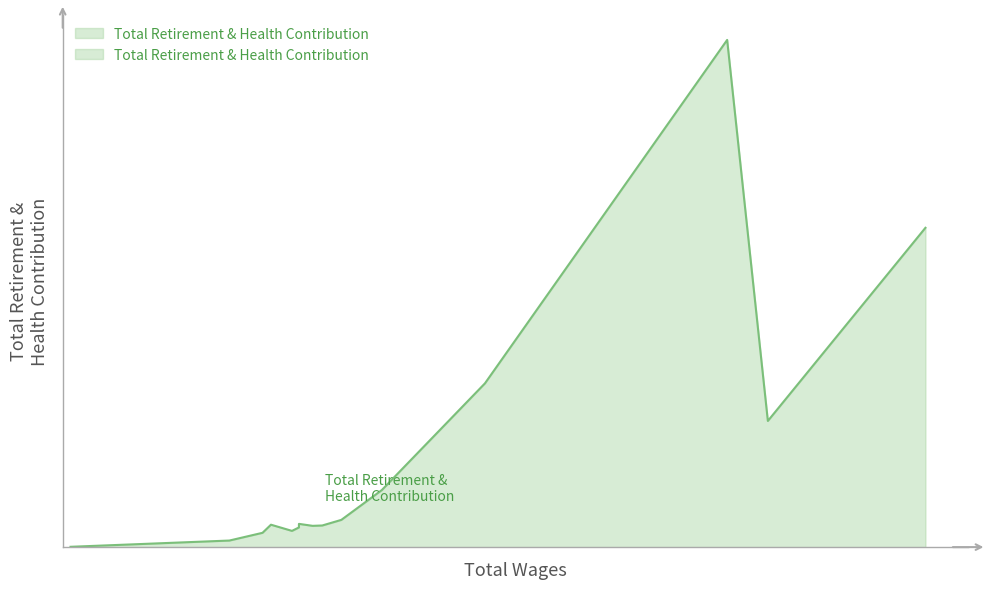

At which category does the data reach its first local valley?

76208.0